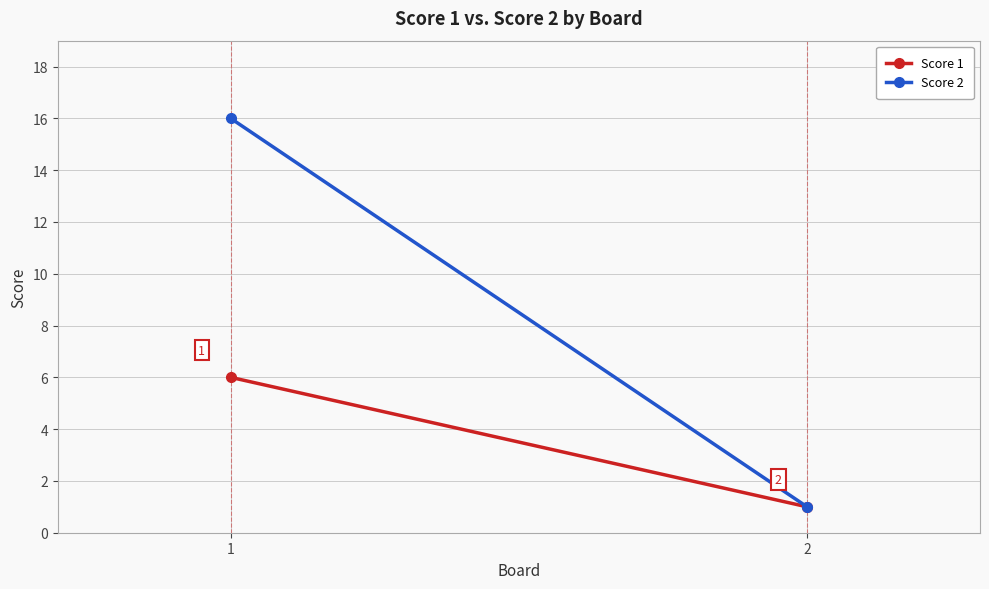

At 1, list the series in order from smallest to largest.

Score 1, Score 2